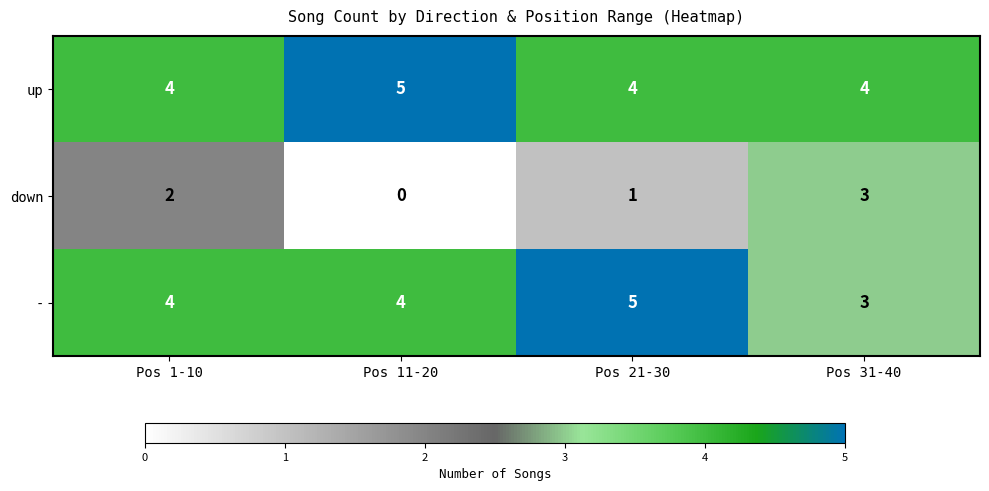

True or false: up has a value of 2 at Pos 11-20.

False